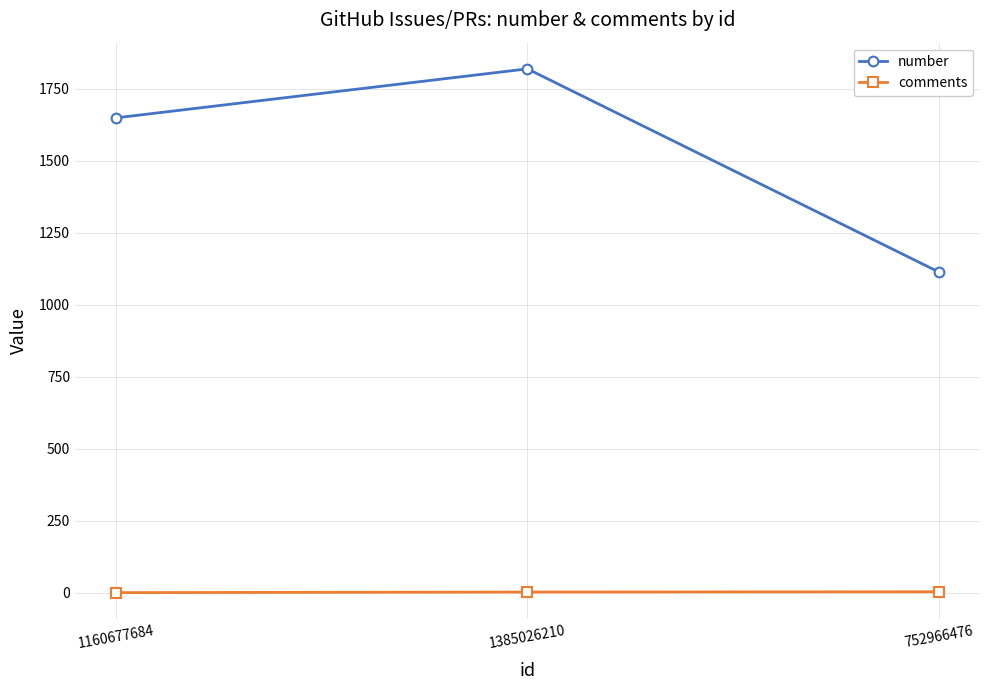

The value of number at 752966476 is 1547. True or false?

False